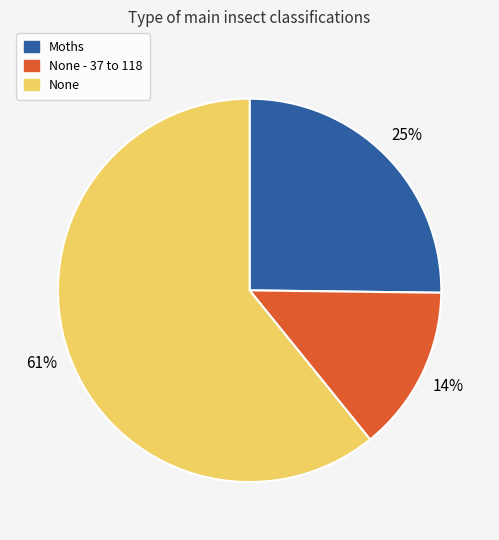

Do None - 37 to 118 and Moths together represent more than half of the pie?

No